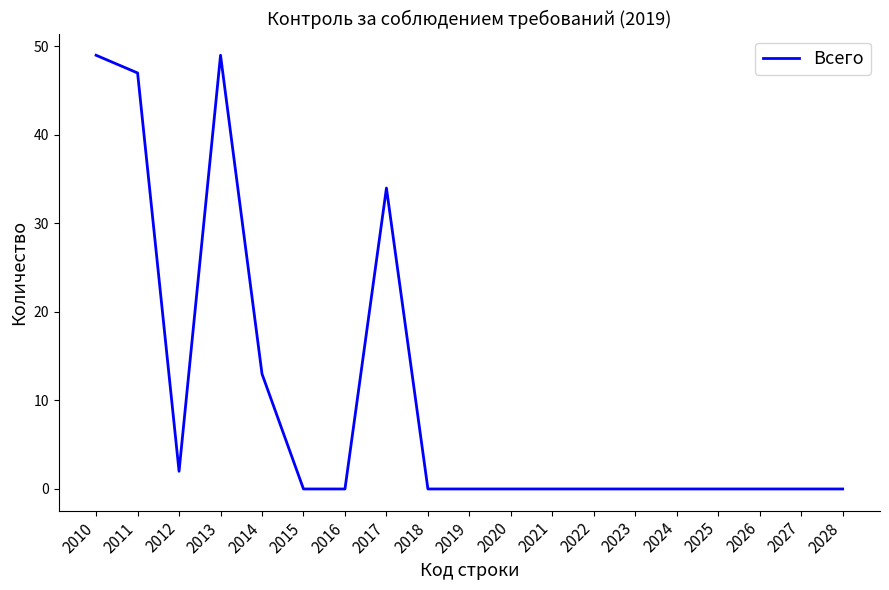

What is the sum of the values at 2028 and 2013?

49